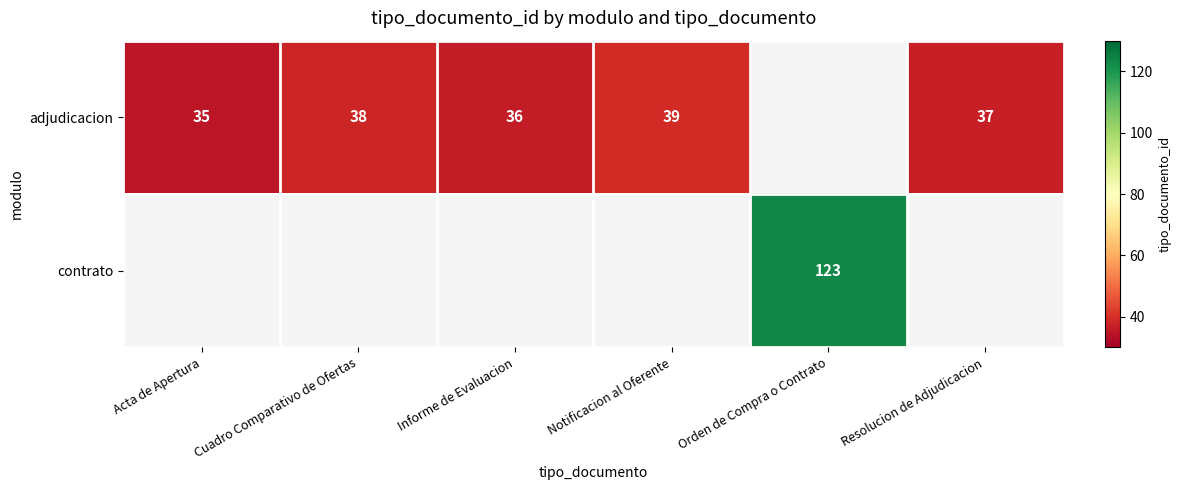

Is it true that adjudicacion equals 36 at Informe de Evaluacion?

True